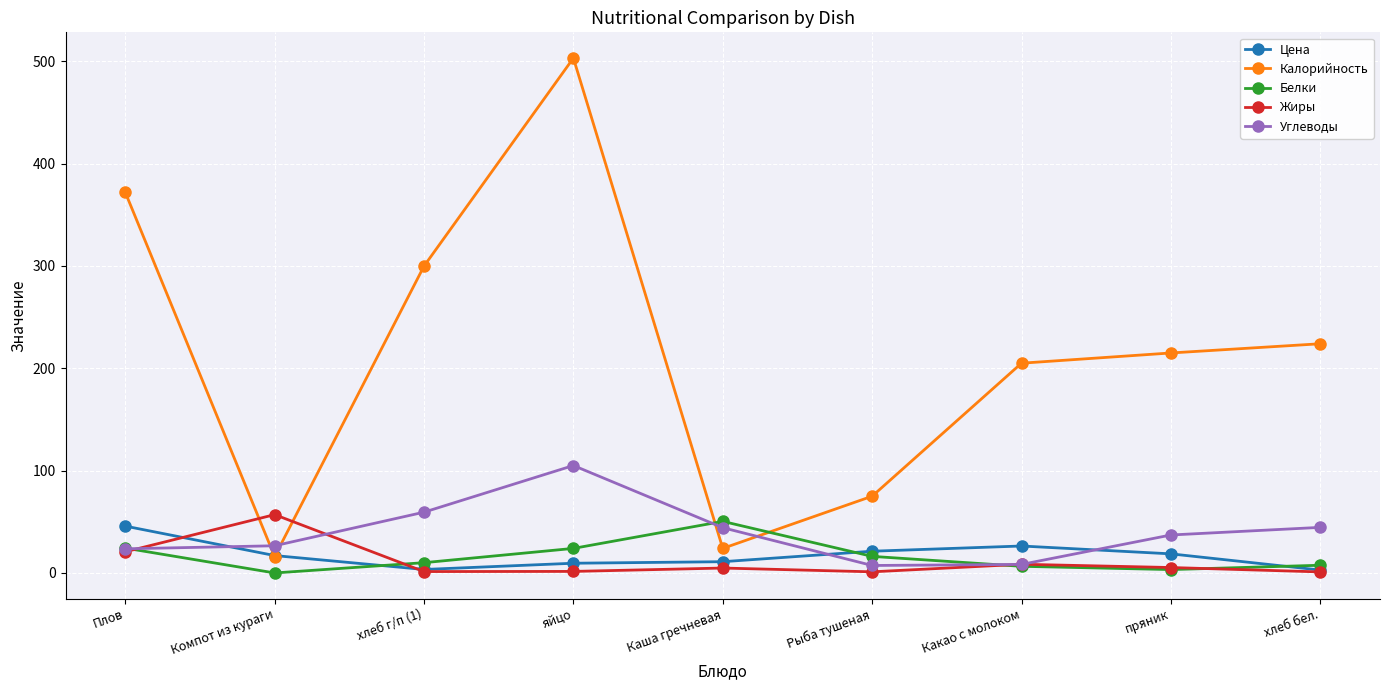

The Калорийность series shows 75.0 at Рыба тушеная. True or false?

True